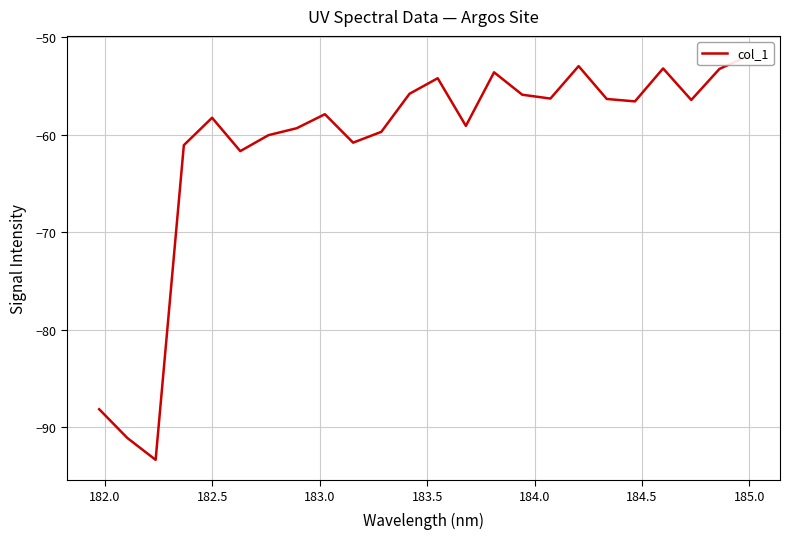

How many values exceed -56?

8